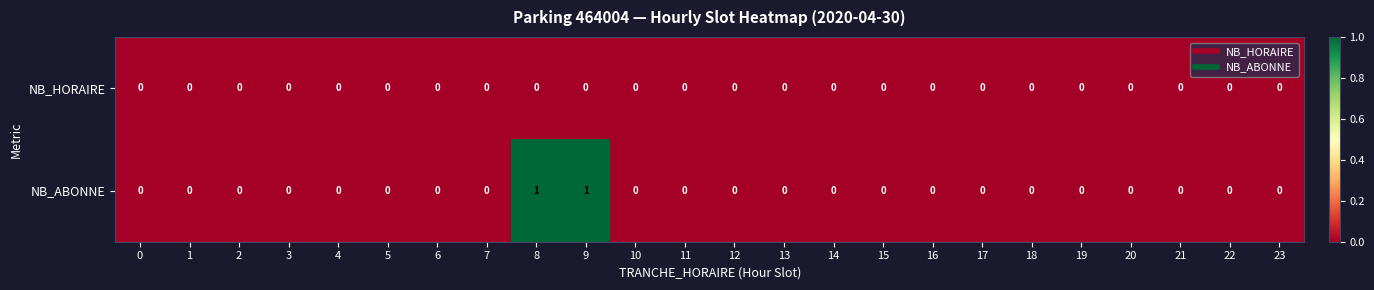

The value of NB_HORAIRE at 1 is 0. True or false?

True